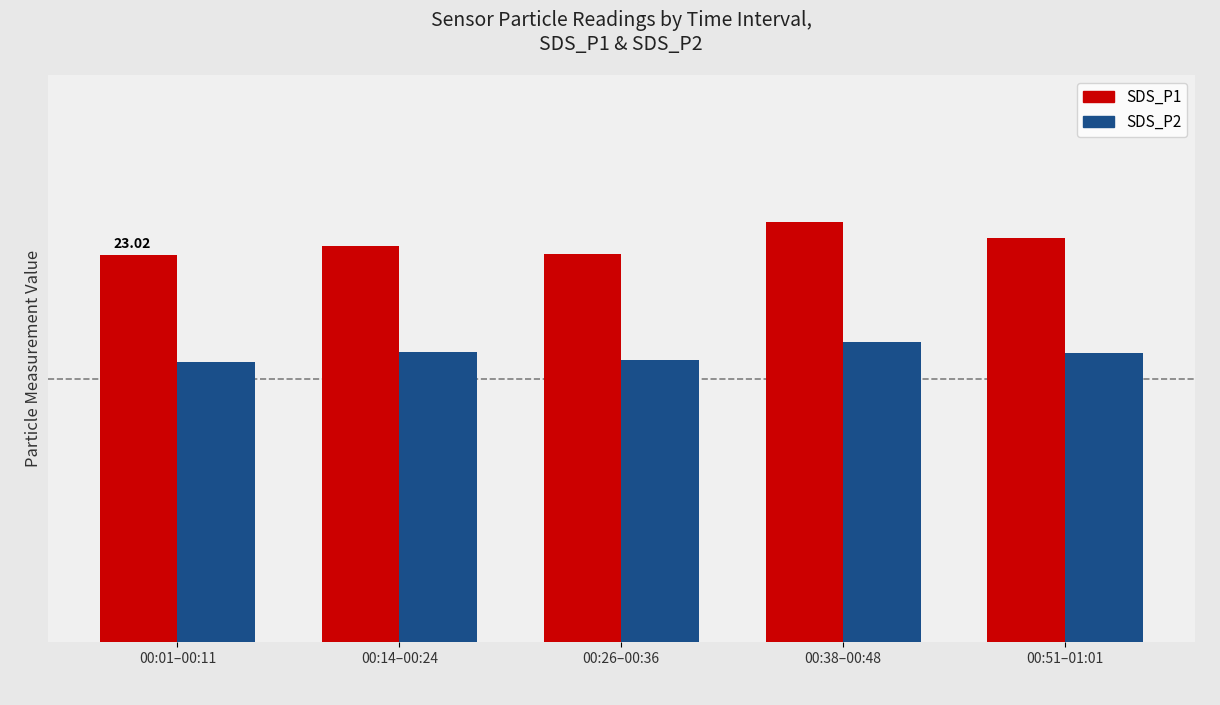

What is the sum of the SDS_P1 values at 00:01–00:11 and 00:14–00:24?

46.6